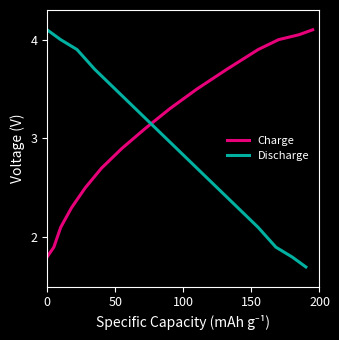

What is the highest value of the Charge series?

4.1